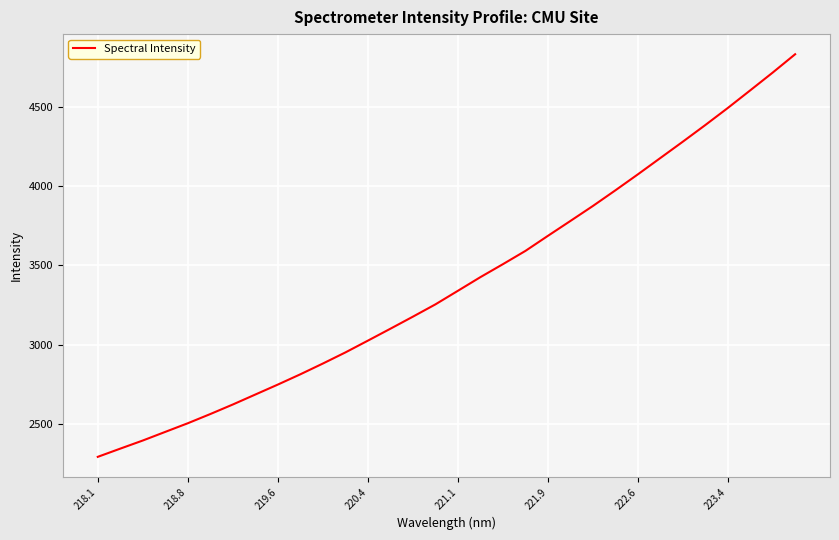

True or false: there are more than 1 points higher than both neighbors.

False